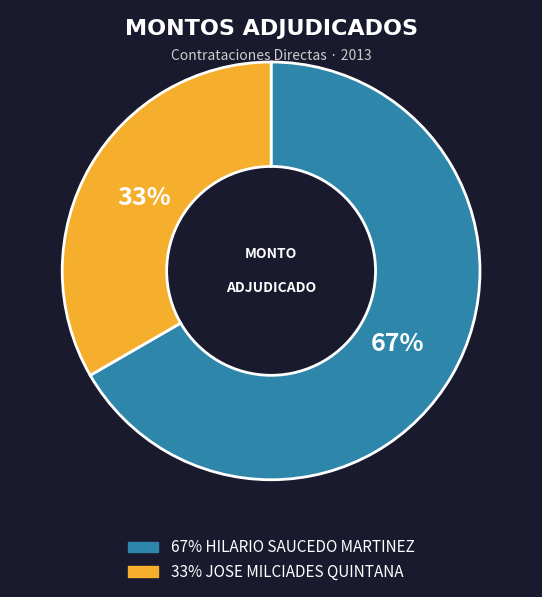

How many slices are in this pie chart?

2